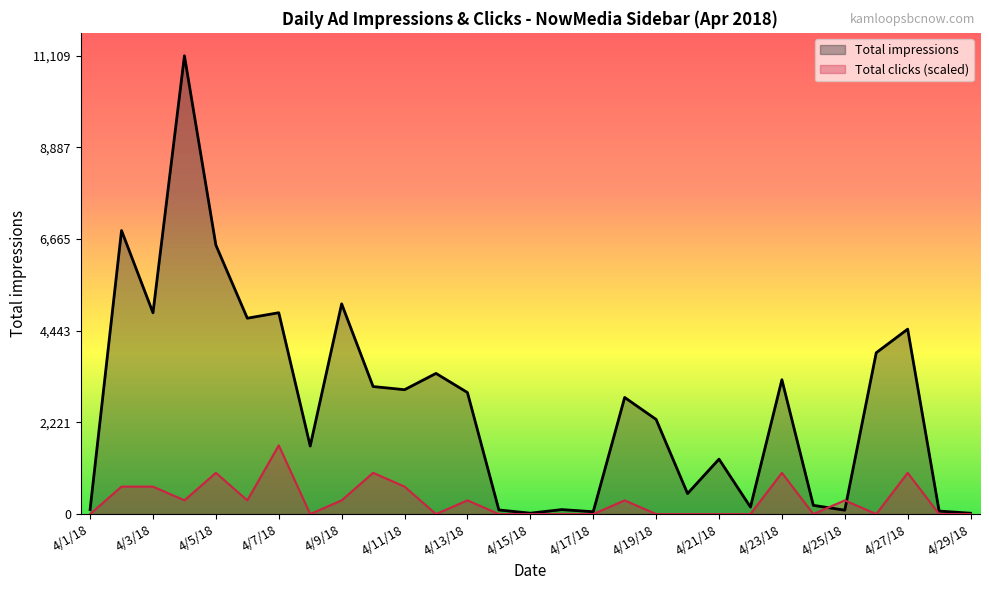

The value of Total impressions at 4/7/18 is 4881.0. True or false?

True